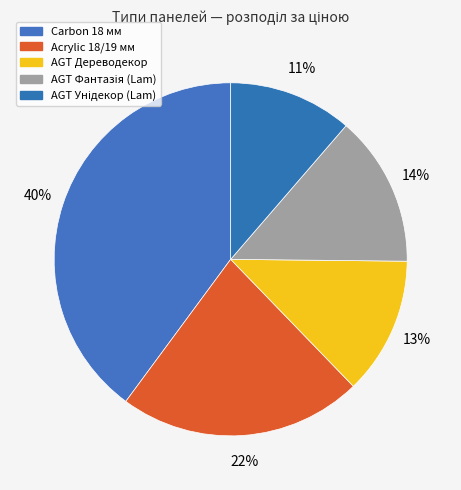

To the nearest percent, what percentage of the pie is AGT Унідекор (Lam)?

11%